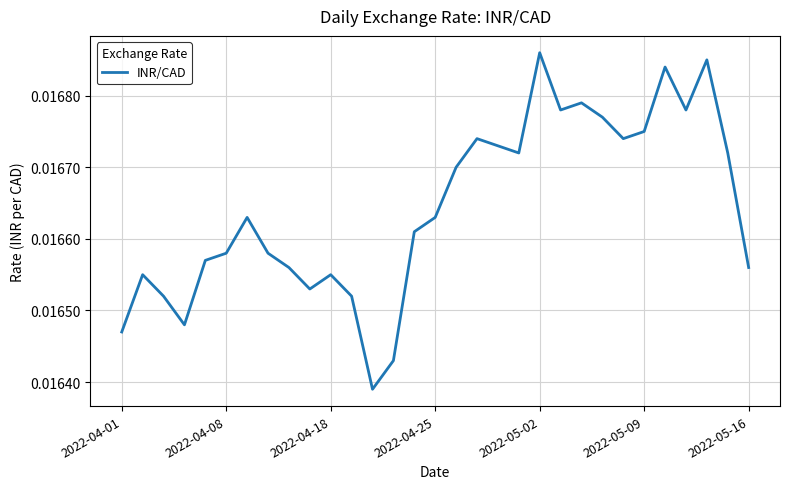

Does the chart display data point markers on the line(s)?

No